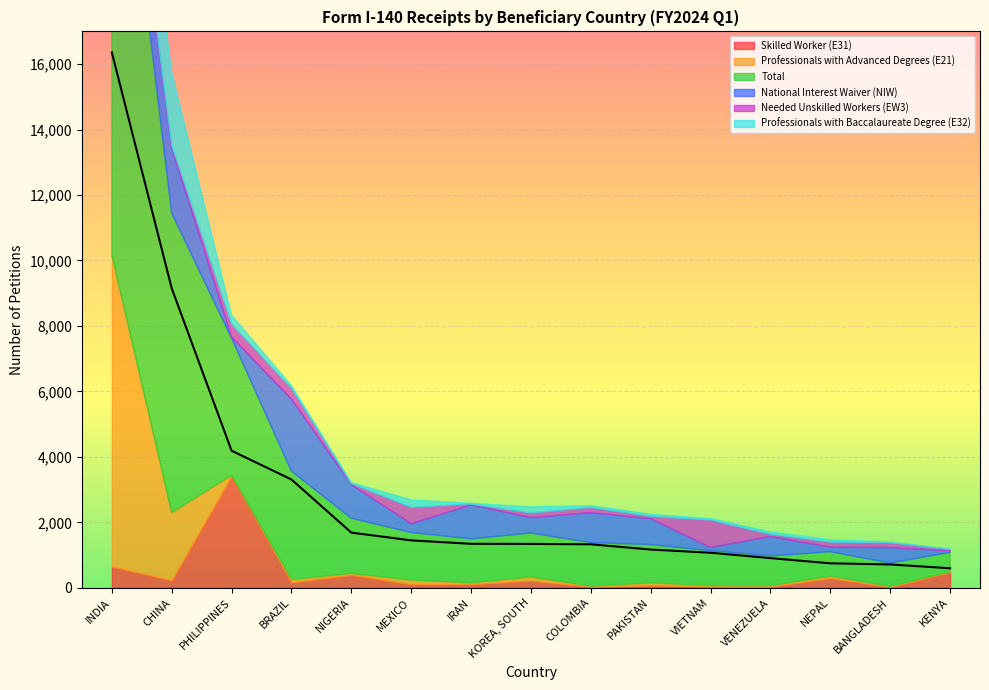

True or false: National Interest Waiver (NIW) has more than 1 points higher than both neighbors.

True